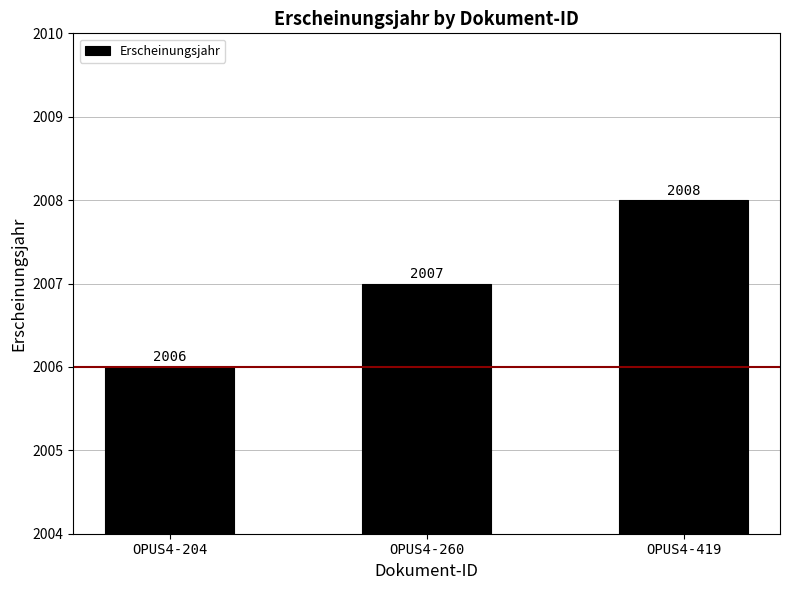

What is the change in value from OPUS4-204 to OPUS4-260?

+1